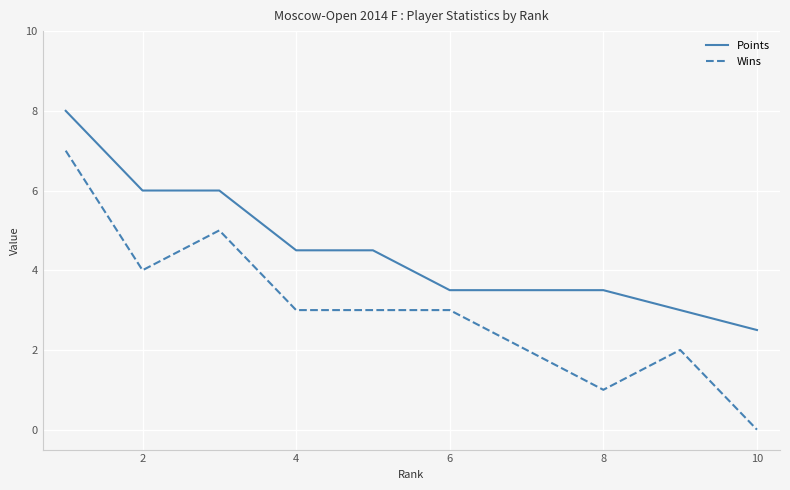

List the series in order of their peak value, lowest first.

Wins, Points